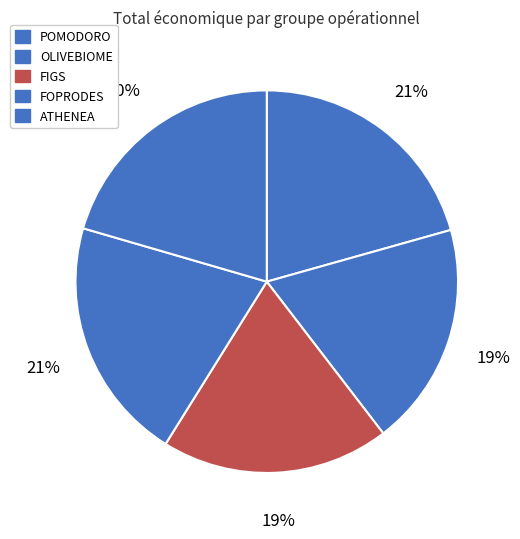

Is it true that FOPRODES is 32% of the pie?

False